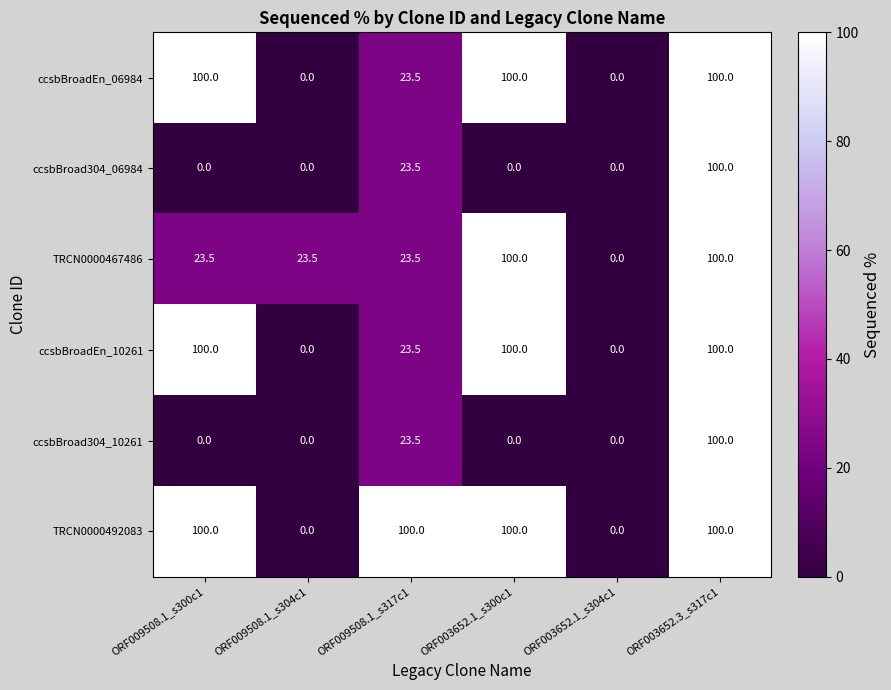

What is the difference between the second highest and second lowest values in the ccsbBroadEn_10261 series?

100.0